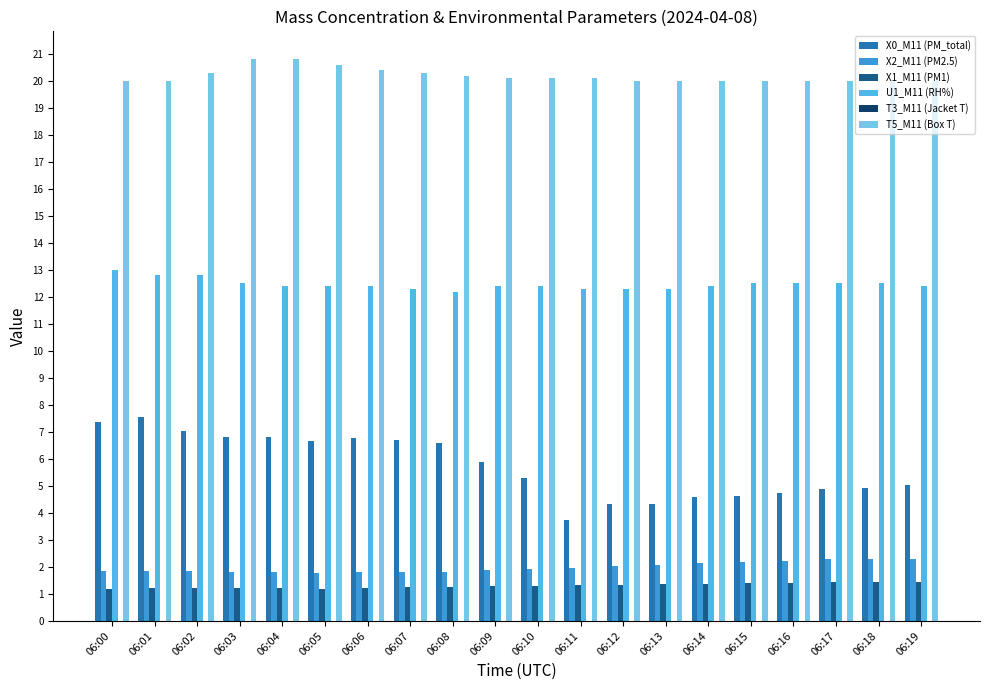

How many data points does each series have?

20